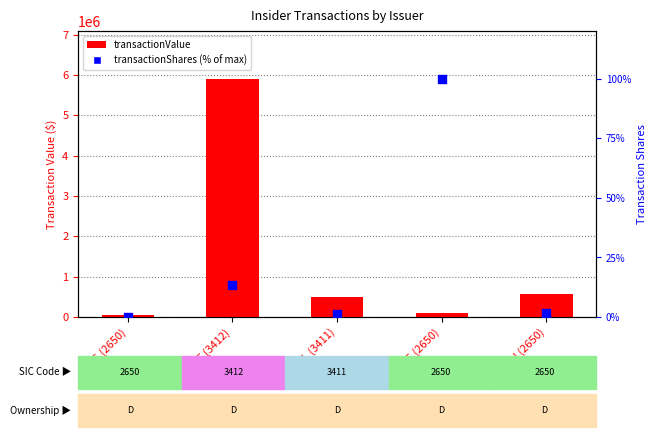

Which series has the largest total across all categories?

transactionValue